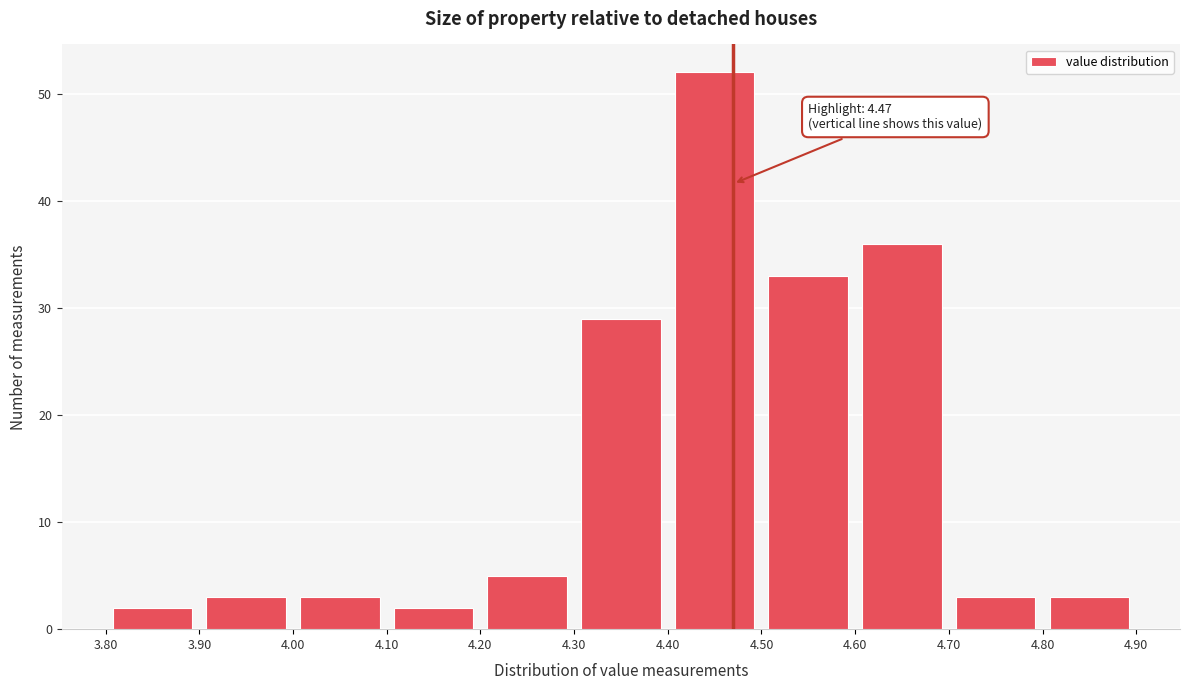

Which range on the x-axis has the tallest bar?

4.40 to 4.50